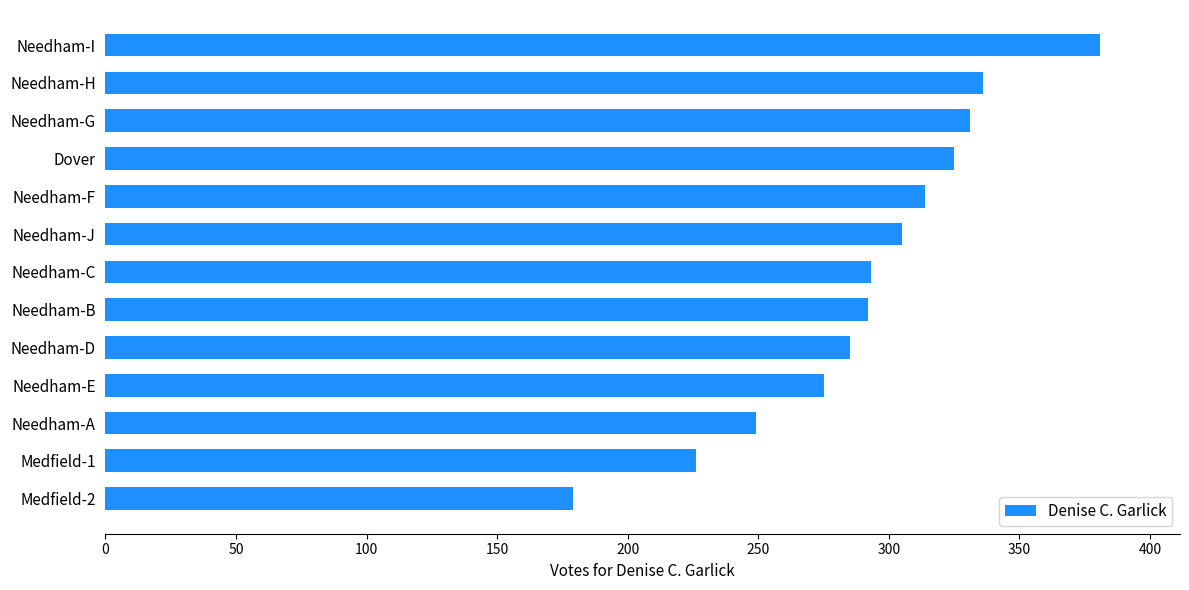

Is it true that the value at Needham-D is 506?

False